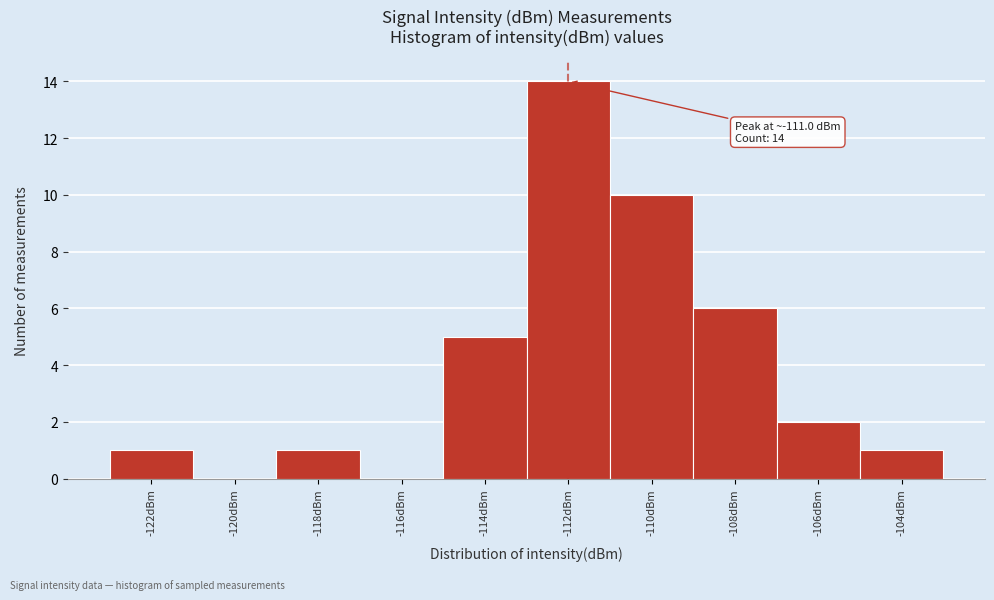

Reading left to right, transcribe all the data shown in this chart.

-122dBm=1	-120dBm=0	-118dBm=1	-116dBm=0	-114dBm=5	-112dBm=14	-110dBm=10	-108dBm=6	-106dBm=2	-104dBm=1